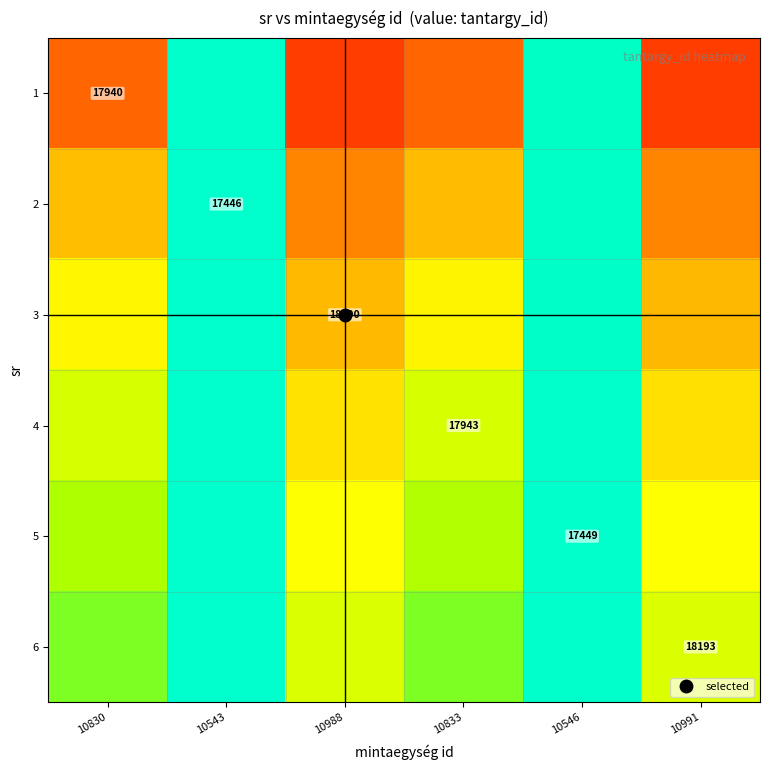

At how many categories does at least one series exceed 0?

6